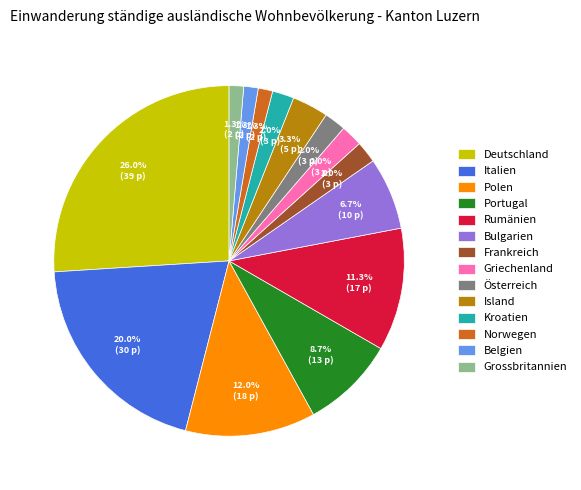

To the nearest percent, what portion does Portugal represent?

9%